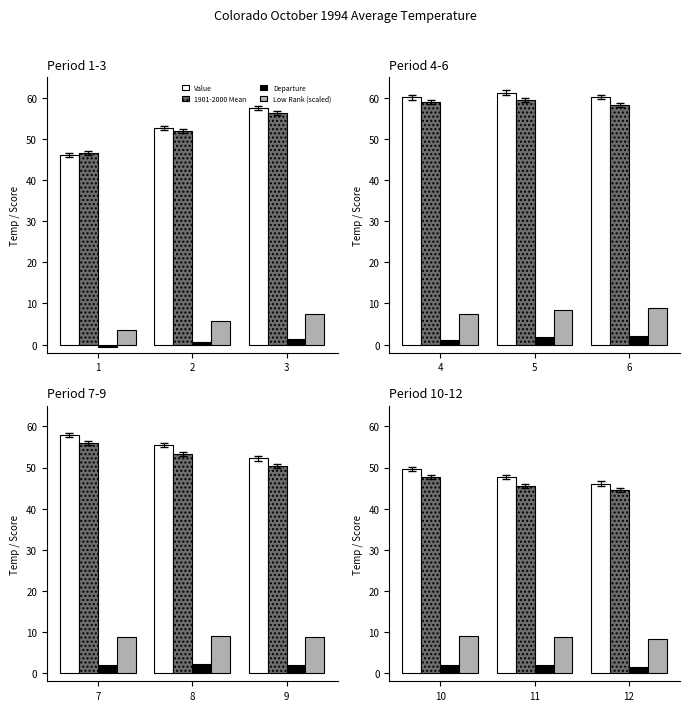

Are the bars horizontal?

No